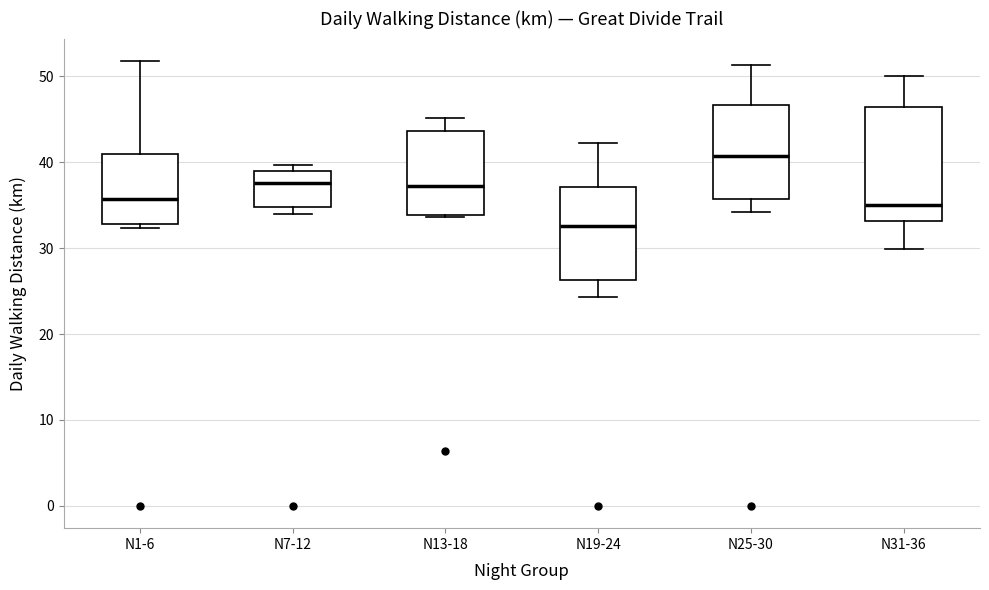

Which box is the tallest, from its lower edge to its upper edge?

N31-36